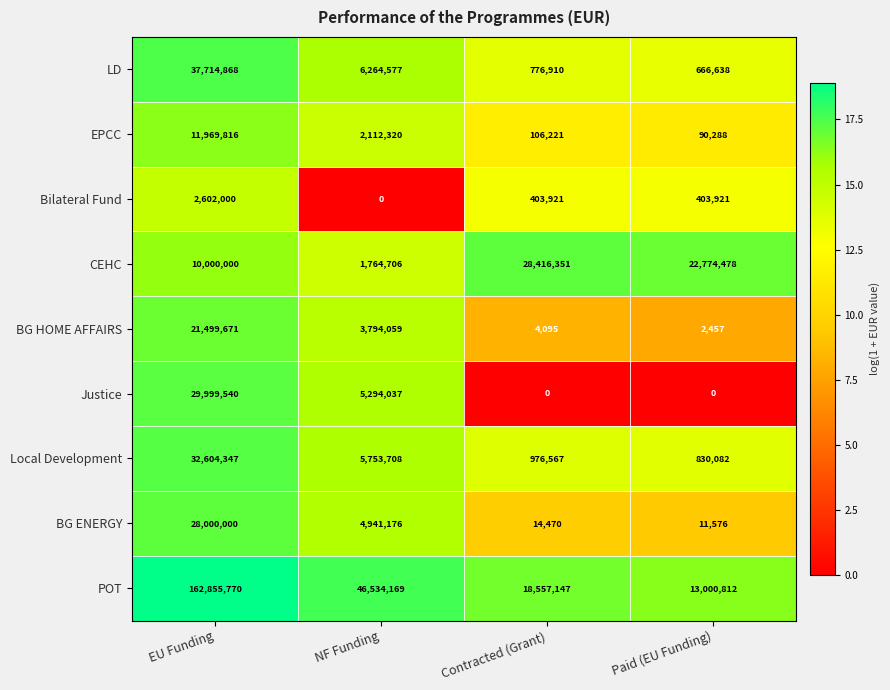

What is the sum of all Local Development values?

40164704